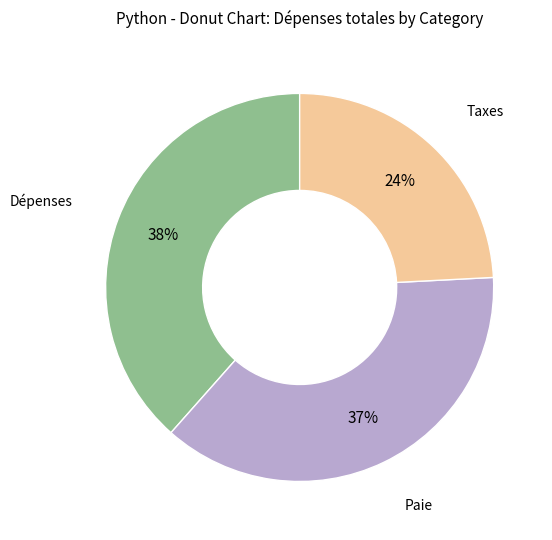

Is there any slice that represents more than half of the pie?

No